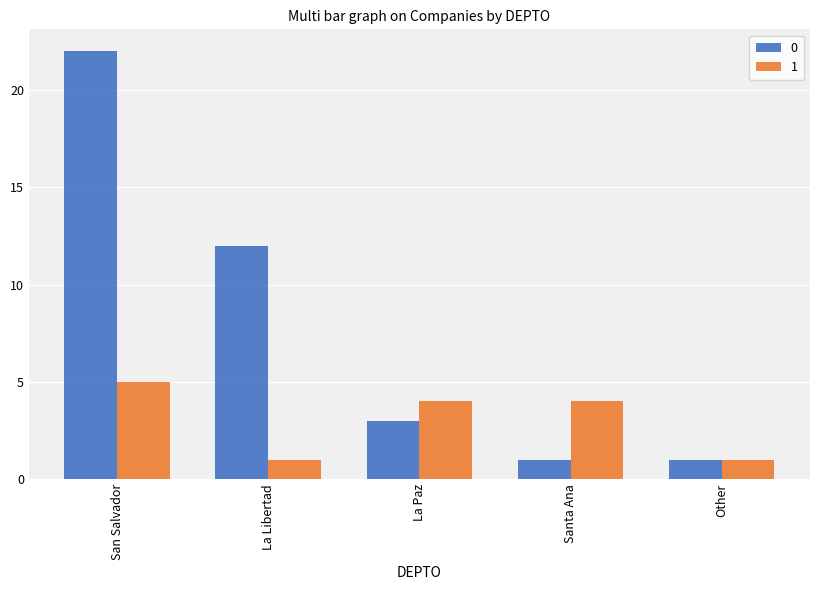

What is the difference between the maximum and minimum values in the 0 series?

21